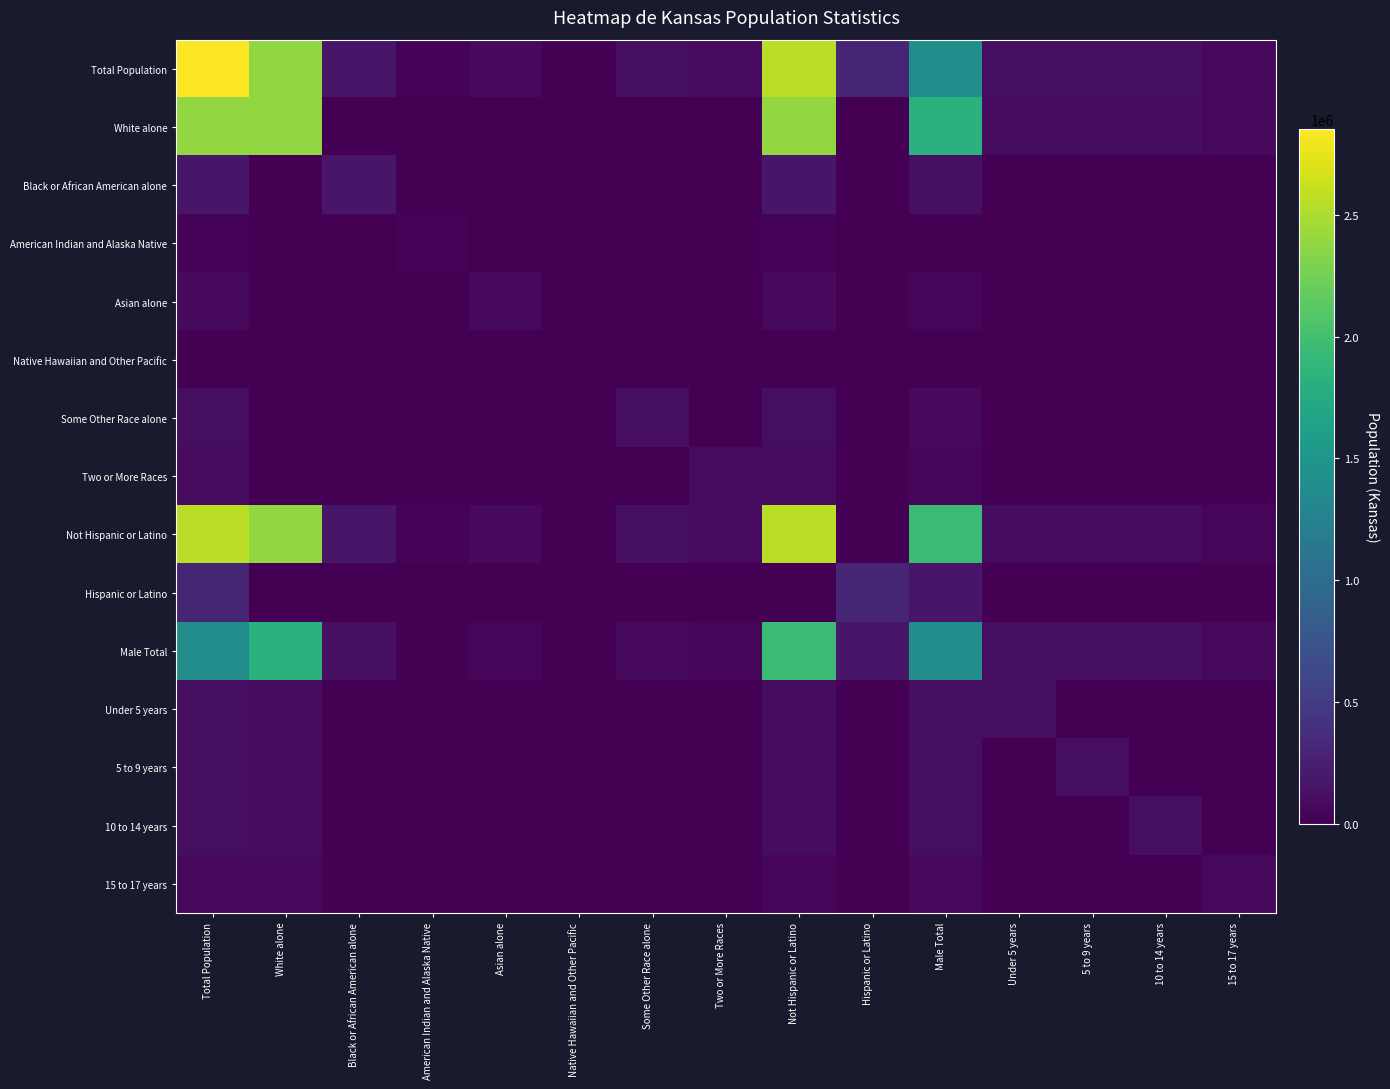

Reading left to right, list all the values displayed in this chart.

Total Population: Total Population=2853118	White alone=2391044	Black or African American alone=167864	American Indian and Alaska Native=28150	Asian alone=67762	Native Hawaiian and Other Pacific=2238	Some Other Race alone=110127	Two or More Races=85933	Not Hispanic or Latino=2553076	Hispanic or Latino=300042	Male Total=1415408	Under 5 years=104888	5 to 9 years=103421	10 to 14 years=102156	15 to 17 years=62164
White alone: Total Population=2391044	White alone=2391044	Black or African American alone=0	American Indian and Alaska Native=0	Asian alone=0	Native Hawaiian and Other Pacific=0	Some Other Race alone=0	Two or More Races=0	Not Hispanic or Latino=2391044	Hispanic or Latino=0	Male Total=1827388	Under 5 years=99540	5 to 9 years=97210	10 to 14 years=98020	15 to 17 years=59310
Black or African American alone: Total Population=167864	White alone=0	Black or African American alone=167864	American Indian and Alaska Native=0	Asian alone=0	Native Hawaiian and Other Pacific=0	Some Other Race alone=0	Two or More Races=0	Not Hispanic or Latino=167864	Hispanic or Latino=0	Male Total=118677	Under 5 years=6210	5 to 9 years=6180	10 to 14 years=5980	15 to 17 years=3560
American Indian and Alaska Native: Total Population=28150	White alone=0	Black or African American alone=0	American Indian and Alaska Native=28150	Asian alone=0	Native Hawaiian and Other Pacific=0	Some Other Race alone=0	Two or More Races=0	Not Hispanic or Latino=28150	Hispanic or Latino=0	Male Total=19998	Under 5 years=980	5 to 9 years=970	10 to 14 years=960	15 to 17 years=570
Asian alone: Total Population=67762	White alone=0	Black or African American alone=0	American Indian and Alaska Native=0	Asian alone=67762	Native Hawaiian and Other Pacific=0	Some Other Race alone=0	Two or More Races=0	Not Hispanic or Latino=67762	Hispanic or Latino=0	Male Total=50410	Under 5 years=2240	5 to 9 years=2230	10 to 14 years=2210	15 to 17 years=1310
Native Hawaiian and Other Pacific: Total Population=2238	White alone=0	Black or African American alone=0	American Indian and Alaska Native=0	Asian alone=0	Native Hawaiian and Other Pacific=2238	Some Other Race alone=0	Two or More Races=0	Not Hispanic or Latino=2238	Hispanic or Latino=0	Male Total=1550	Under 5 years=70	5 to 9 years=70	10 to 14 years=60	15 to 17 years=40
Some Other Race alone: Total Population=110127	White alone=0	Black or African American alone=0	American Indian and Alaska Native=0	Asian alone=0	Native Hawaiian and Other Pacific=0	Some Other Race alone=110127	Two or More Races=0	Not Hispanic or Latino=110127	Hispanic or Latino=0	Male Total=69206	Under 5 years=2730	5 to 9 years=2720	10 to 14 years=2700	15 to 17 years=1580
Two or More Races: Total Population=85933	White alone=0	Black or African American alone=0	American Indian and Alaska Native=0	Asian alone=0	Native Hawaiian and Other Pacific=0	Some Other Race alone=0	Two or More Races=85933	Not Hispanic or Latino=85933	Hispanic or Latino=0	Male Total=38950	Under 5 years=1530	5 to 9 years=1520	10 to 14 years=1500	15 to 17 years=890
Not Hispanic or Latino: Total Population=2553076	White alone=2391044	Black or African American alone=167864	American Indian and Alaska Native=28150	Asian alone=67762	Native Hawaiian and Other Pacific=2238	Some Other Race alone=110127	Two or More Races=85933	Not Hispanic or Latino=2553076	Hispanic or Latino=0	Male Total=1948237	Under 5 years=91200	5 to 9 years=90700	10 to 14 years=89760	15 to 17 years=53560
Hispanic or Latino: Total Population=300042	White alone=0	Black or African American alone=0	American Indian and Alaska Native=0	Asian alone=0	Native Hawaiian and Other Pacific=0	Some Other Race alone=0	Two or More Races=0	Not Hispanic or Latino=0	Hispanic or Latino=300042	Male Total=177942	Under 5 years=7030	5 to 9 years=6980	10 to 14 years=6960	15 to 17 years=4070
Male Total: Total Population=1415408	White alone=1827388	Black or African American alone=118677	American Indian and Alaska Native=19998	Asian alone=50410	Native Hawaiian and Other Pacific=1550	Some Other Race alone=69206	Two or More Races=38950	Not Hispanic or Latino=1948237	Hispanic or Latino=177942	Male Total=1415408	Under 5 years=104888	5 to 9 years=103421	10 to 14 years=102156	15 to 17 years=62164
Under 5 years: Total Population=104888	White alone=99540	Black or African American alone=6210	American Indian and Alaska Native=980	Asian alone=2240	Native Hawaiian and Other Pacific=70	Some Other Race alone=2730	Two or More Races=1530	Not Hispanic or Latino=91200	Hispanic or Latino=7030	Male Total=104888	Under 5 years=104888	5 to 9 years=9100	10 to 14 years=8900	15 to 17 years=5400
5 to 9 years: Total Population=103421	White alone=97210	Black or African American alone=6180	American Indian and Alaska Native=970	Asian alone=2230	Native Hawaiian and Other Pacific=70	Some Other Race alone=2720	Two or More Races=1520	Not Hispanic or Latino=90700	Hispanic or Latino=6980	Male Total=103421	Under 5 years=9100	5 to 9 years=103421	10 to 14 years=8800	15 to 17 years=5300
10 to 14 years: Total Population=102156	White alone=98020	Black or African American alone=5980	American Indian and Alaska Native=960	Asian alone=2210	Native Hawaiian and Other Pacific=60	Some Other Race alone=2700	Two or More Races=1500	Not Hispanic or Latino=89760	Hispanic or Latino=6960	Male Total=102156	Under 5 years=8900	5 to 9 years=8800	10 to 14 years=102156	15 to 17 years=5250
15 to 17 years: Total Population=62164	White alone=59310	Black or African American alone=3560	American Indian and Alaska Native=570	Asian alone=1310	Native Hawaiian and Other Pacific=40	Some Other Race alone=1580	Two or More Races=890	Not Hispanic or Latino=53560	Hispanic or Latino=4070	Male Total=62164	Under 5 years=5400	5 to 9 years=5300	10 to 14 years=5250	15 to 17 years=62164